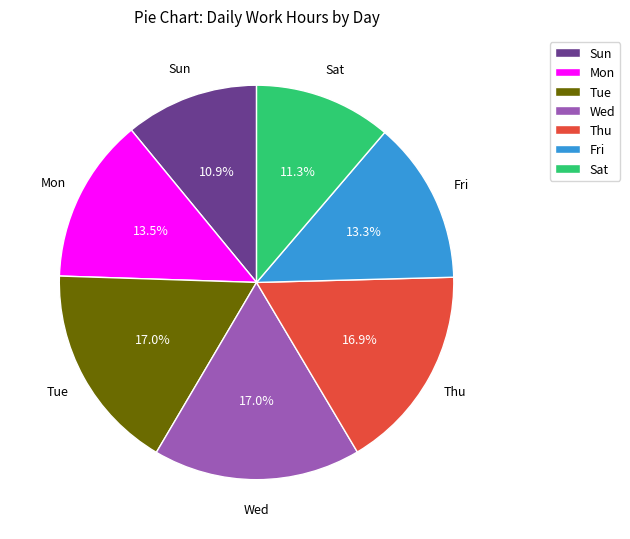

Do Sat and Thu together represent more than half of the pie?

No